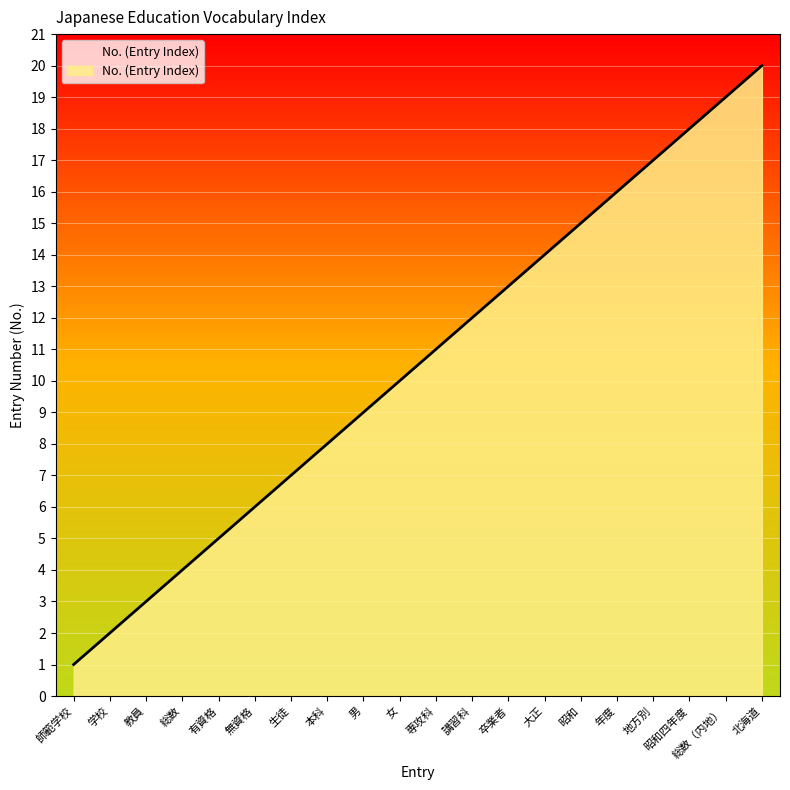

What is the maximum value shown in the chart?

20